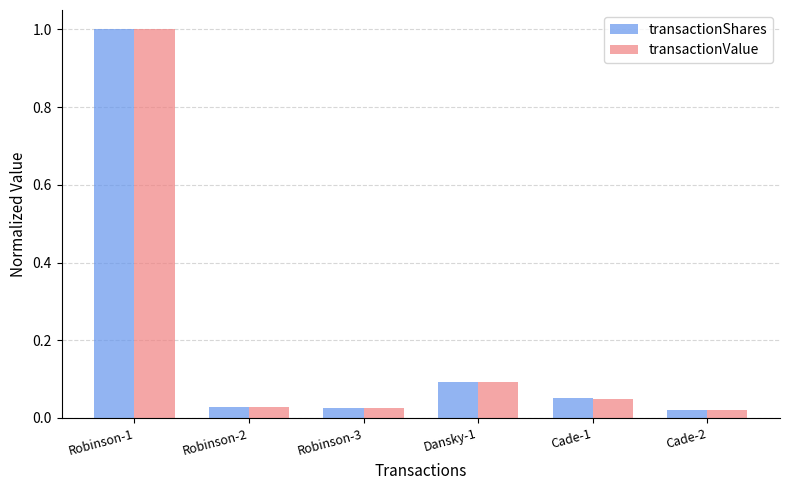

The transactionShares series shows 0.1 at Cade-1. True or false?

True